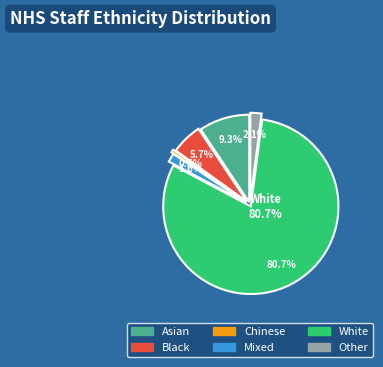

To the nearest percent, what portion does Chinese represent?

1%